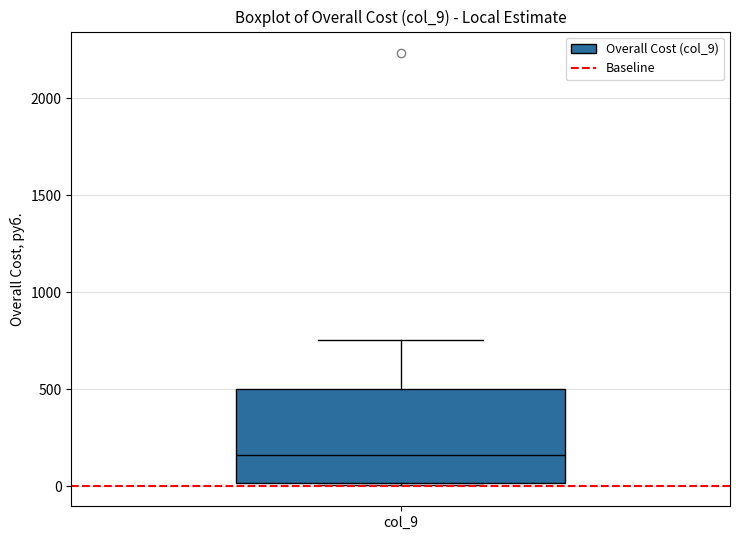

Read this box plot against the y-axis: the position of the median line, the range covered by the box, and the ends of both whiskers. The values are not printed on the chart, so give them approximately, as read against the axis.

median 150, box 0 to 500, whiskers 0 to 750